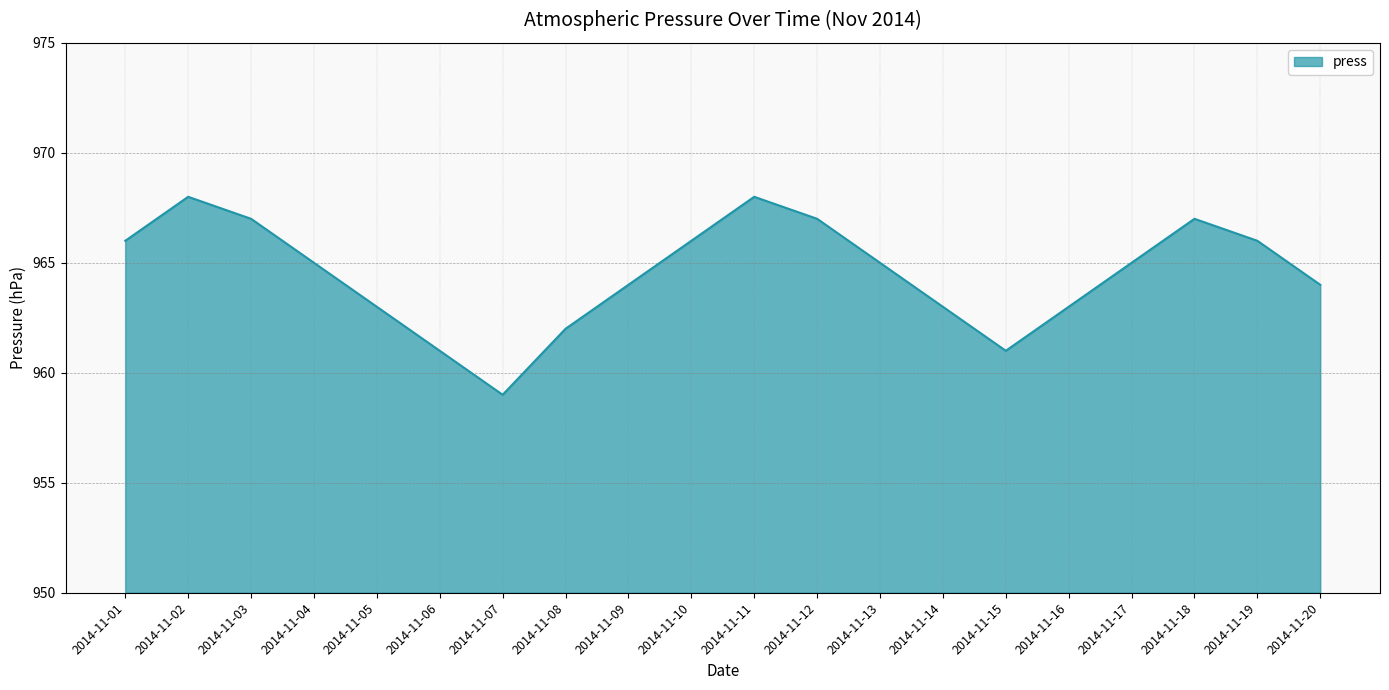

How many interior local valleys (lower than both neighbors) does the data have?

2